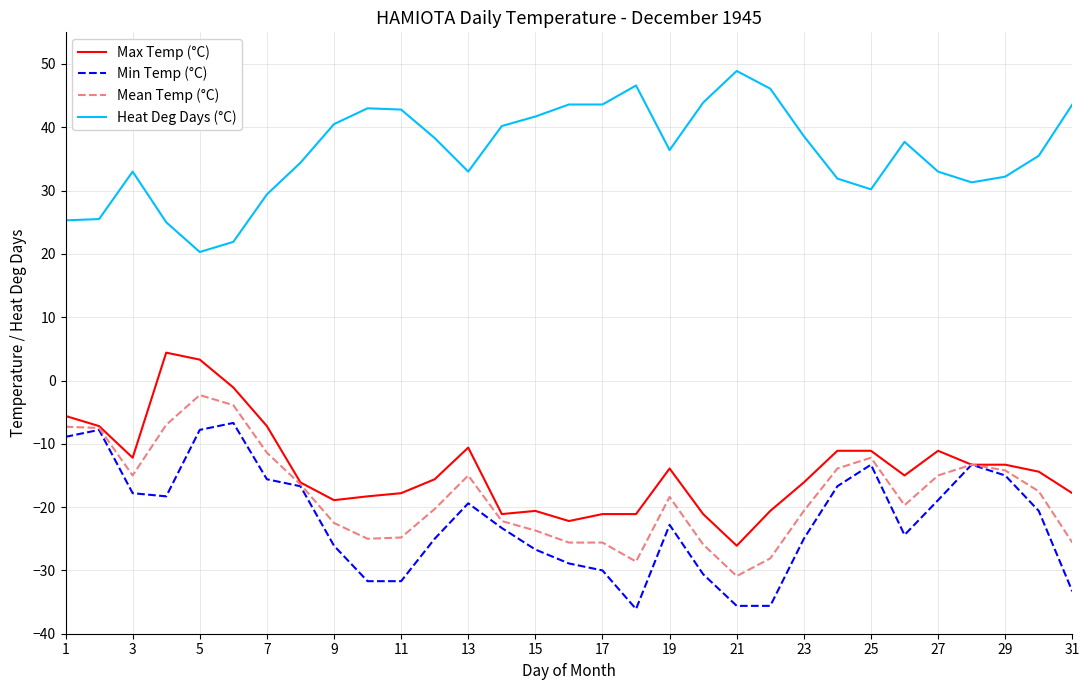

Which series has the largest total across all categories?

Heat Deg Days (°C)